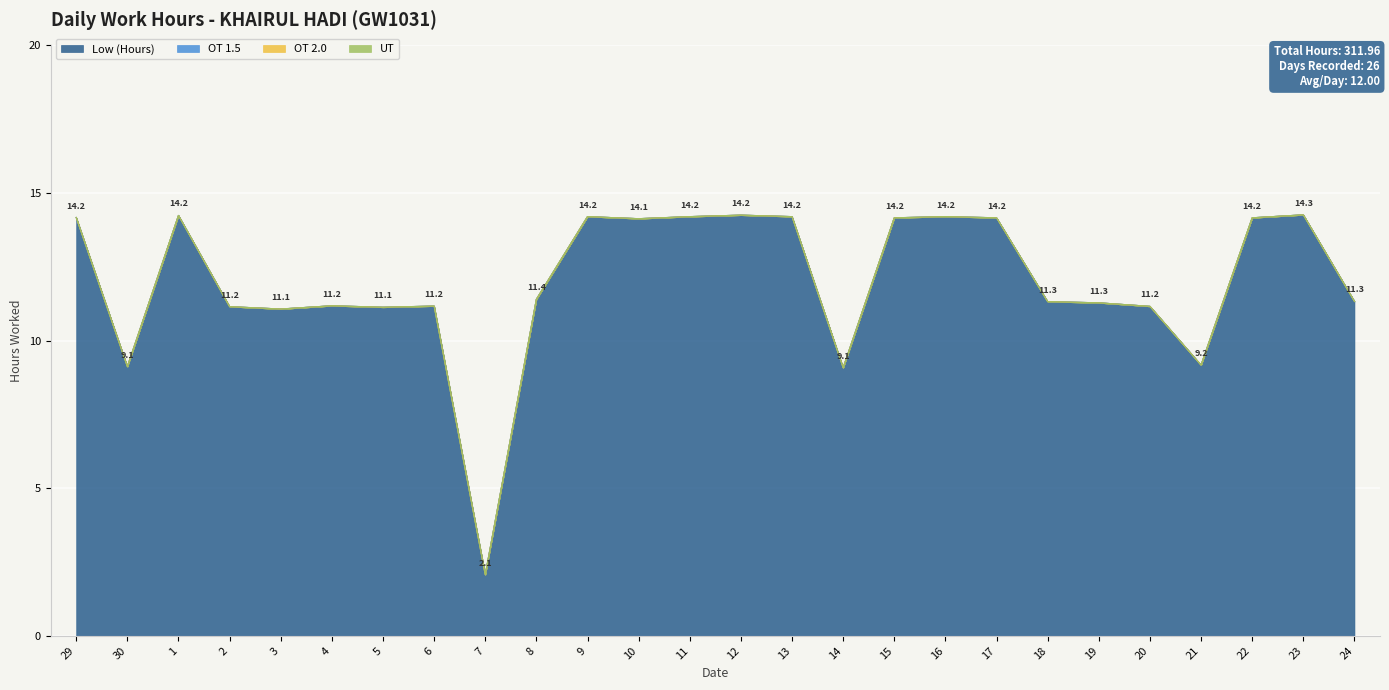

What are all the series names shown in the legend?

Low (Hours), OT 1.5, OT 2.0, UT